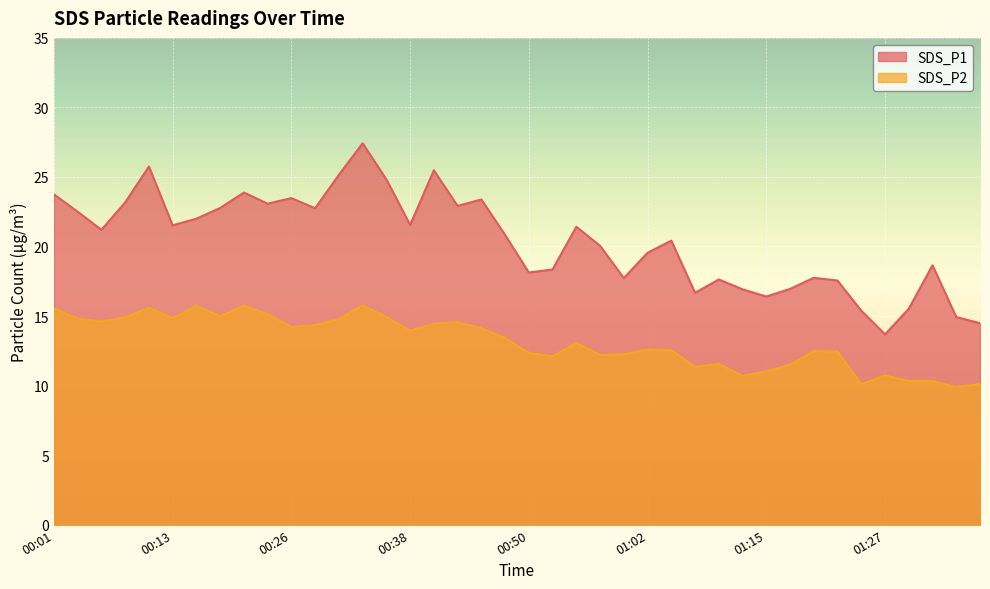

How many lines are shown in the chart?

2